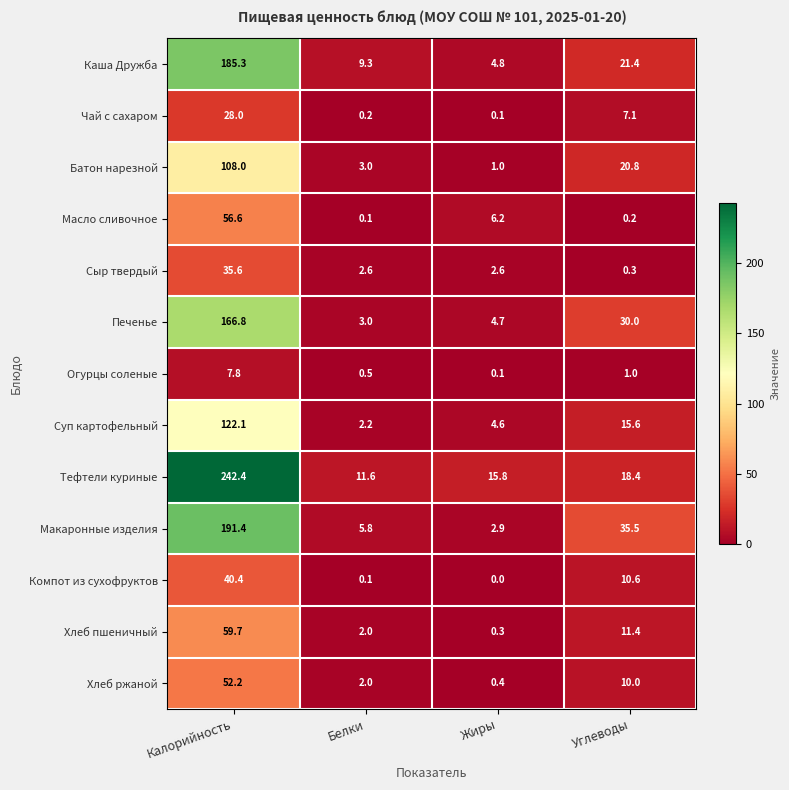

What is the total value across all series at Калорийность?

1296.3